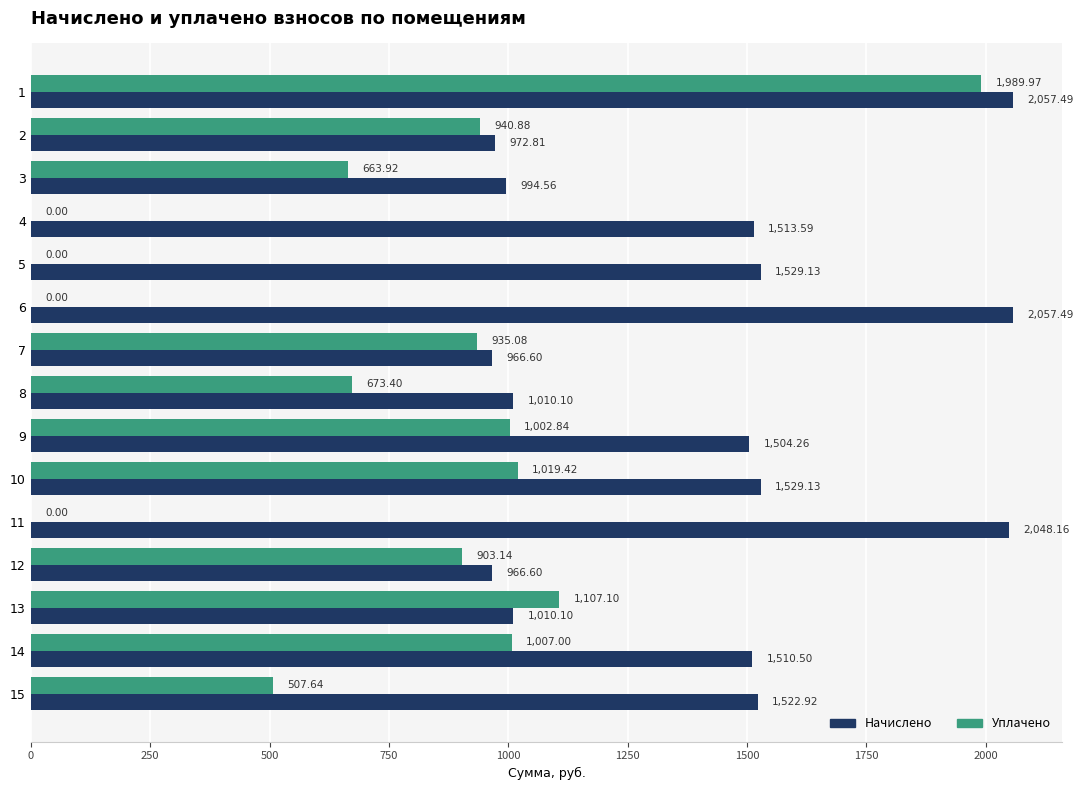

What is the average value of the Начислено series?

1412.9